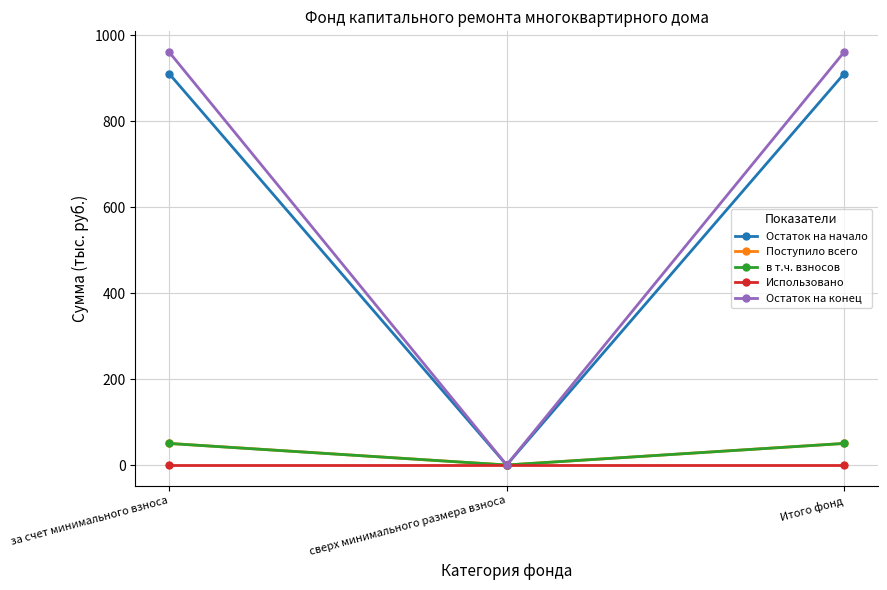

Which series has the largest total across all categories?

Остаток на конец